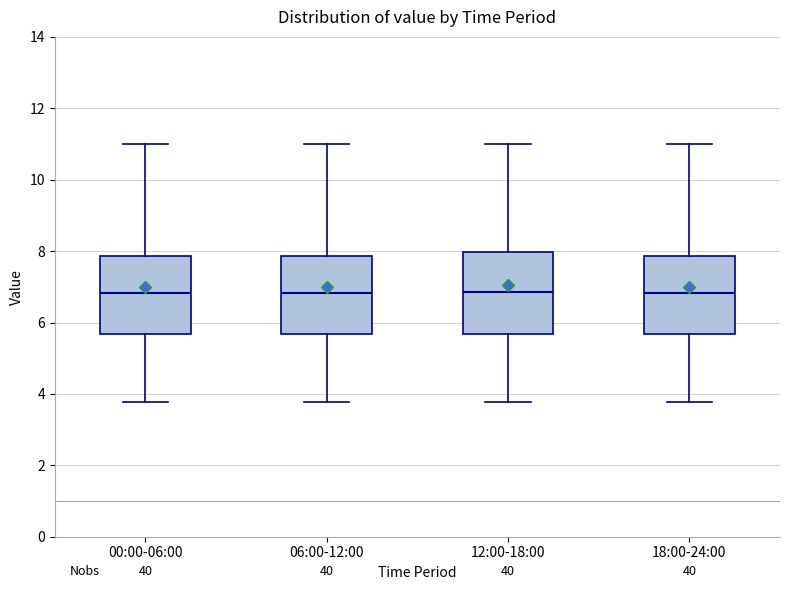

Reading left to right, transcribe this box plot: for each box, give where its median line is, the range the box spans, and where its two whiskers end, as read against the y-axis. The values are not printed on the chart, so give them approximately, as read against the axis.

00:00-06:00: median 6.8, box 5.6 to 7.8, whiskers 3.8 to 11.0
06:00-12:00: median 6.8, box 5.6 to 7.8, whiskers 3.8 to 11.0
12:00-18:00: median 6.8, box 5.6 to 8.0, whiskers 3.8 to 11.0
18:00-24:00: median 6.8, box 5.6 to 7.8, whiskers 3.8 to 11.0